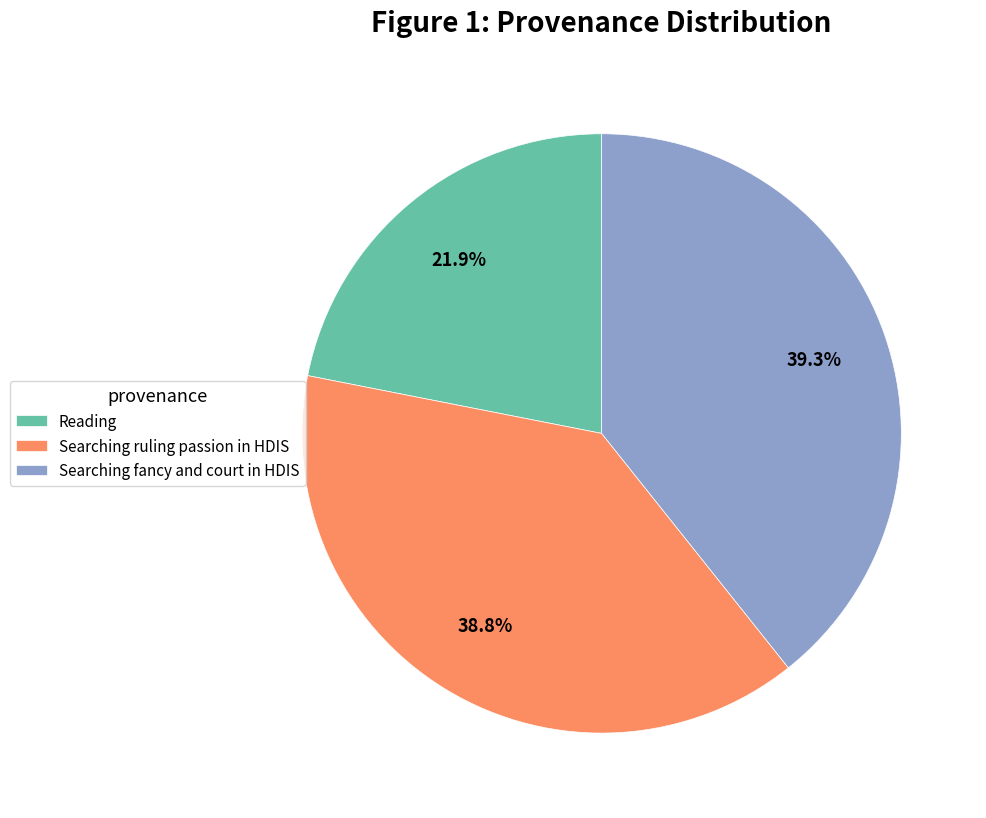

Does any single category account for the majority?

No